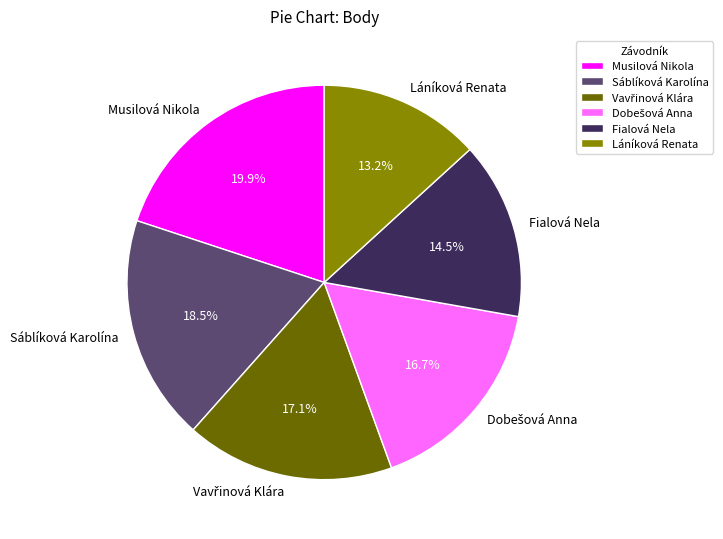

Is there any slice that represents more than half of the pie?

No